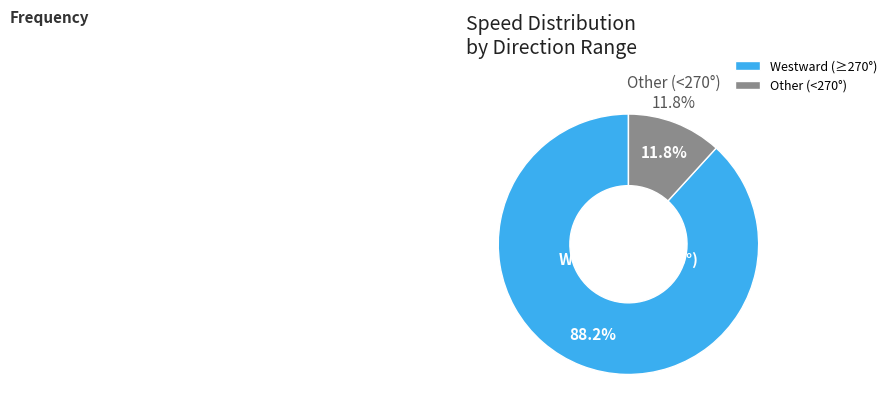

Is 14 the majority of the pie?

No